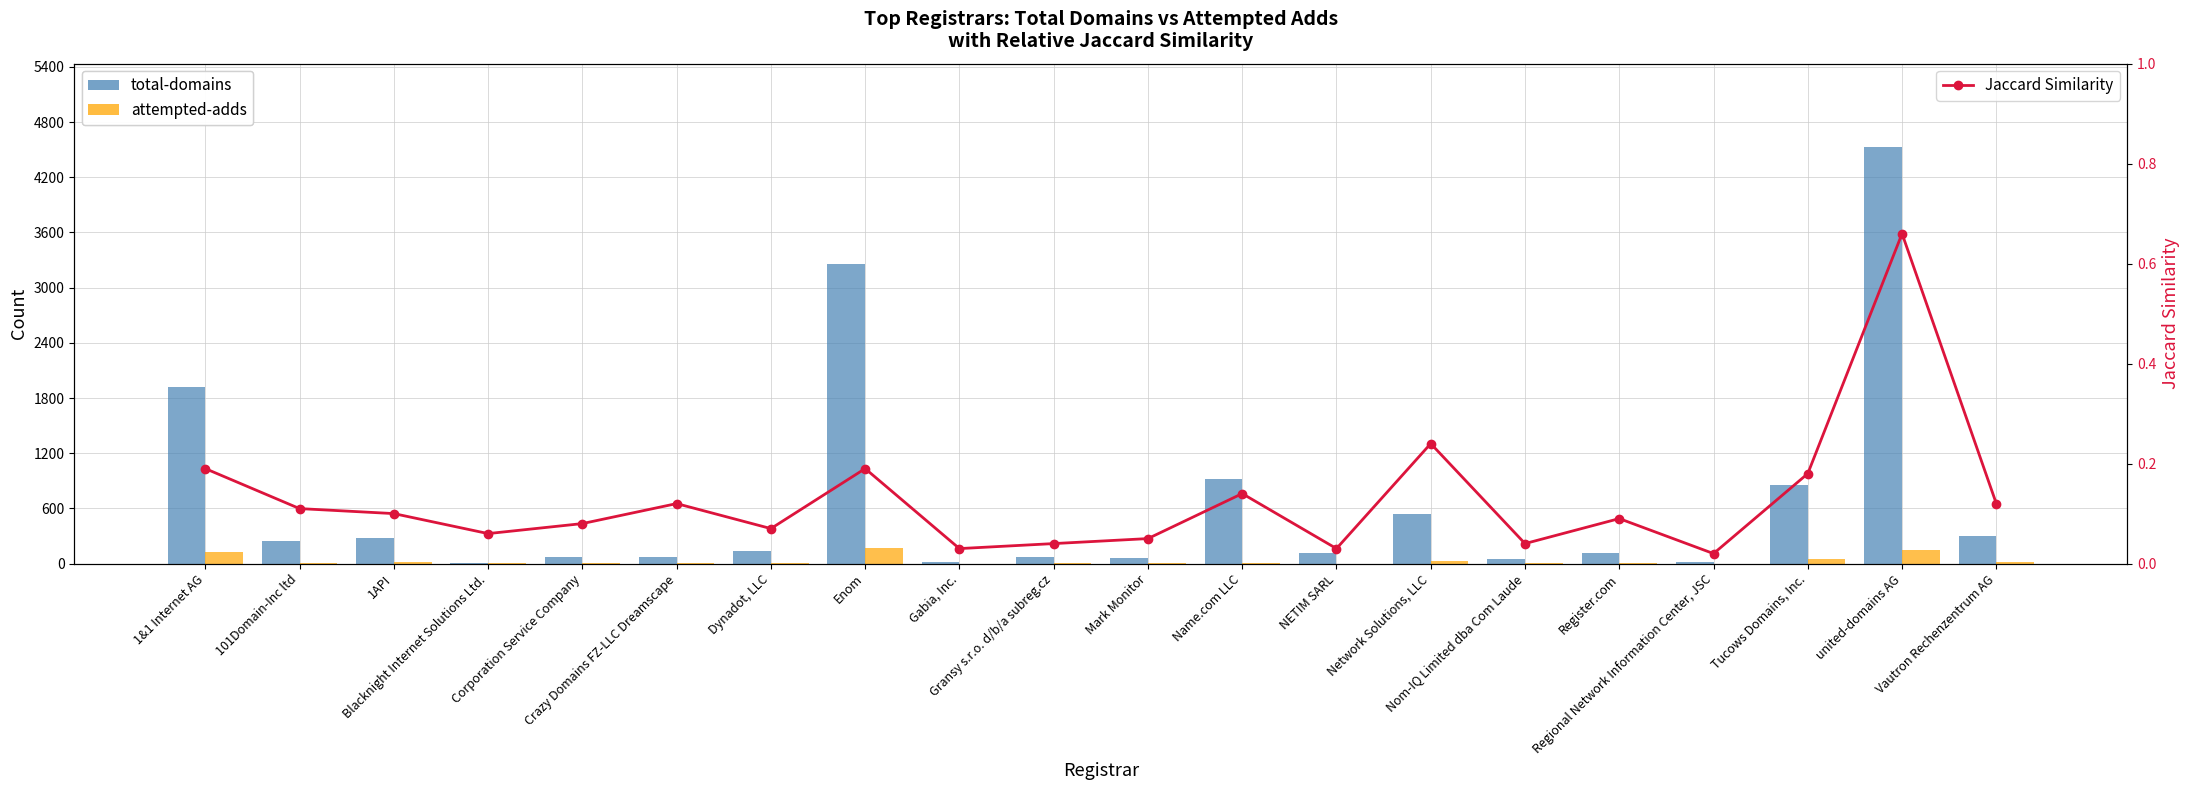

Which category has the lowest value in the total-domains series?

Blacknight Internet Solutions Ltd.